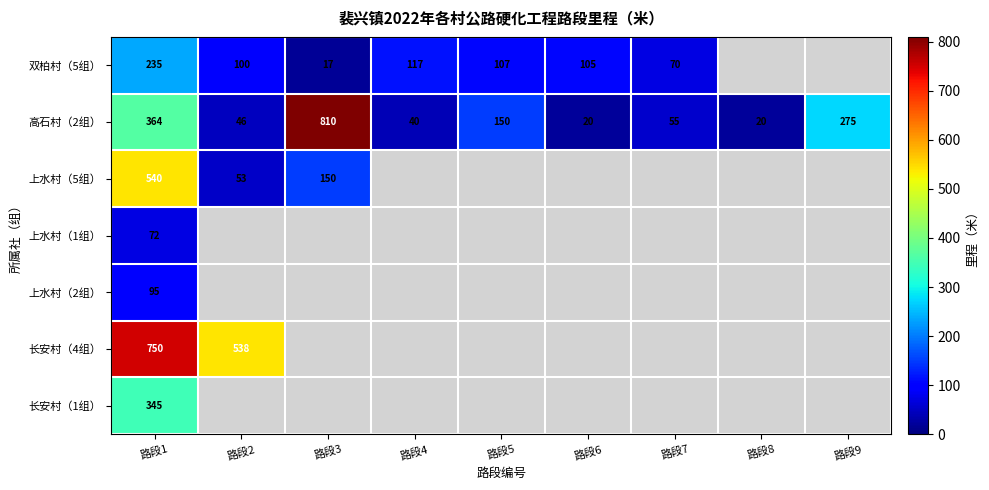

True or false: 高石村（2组） has a value of 27 at 路段8.

False